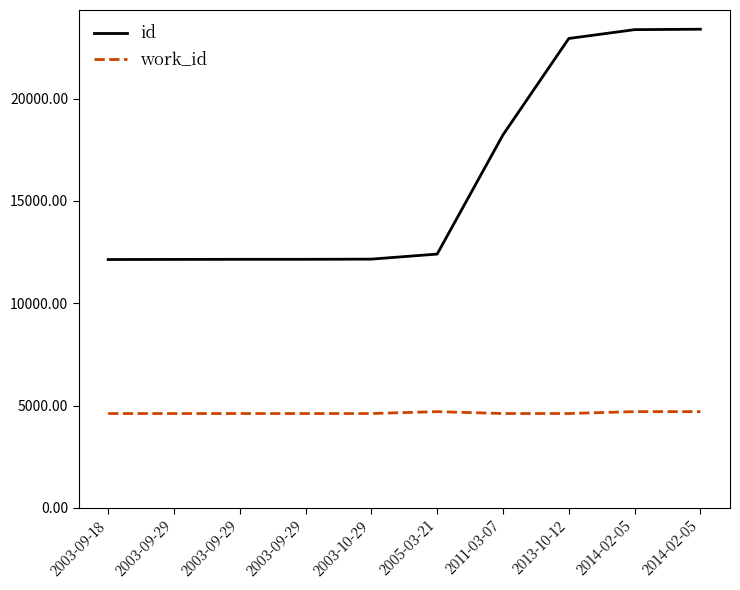

List the labels in order of id value, largest first.

2014-02-05, 2014-02-05, 2013-10-12, 2011-03-07, 2005-03-21, 2003-10-29, 2003-09-29, 2003-09-29, 2003-09-29, 2003-09-18